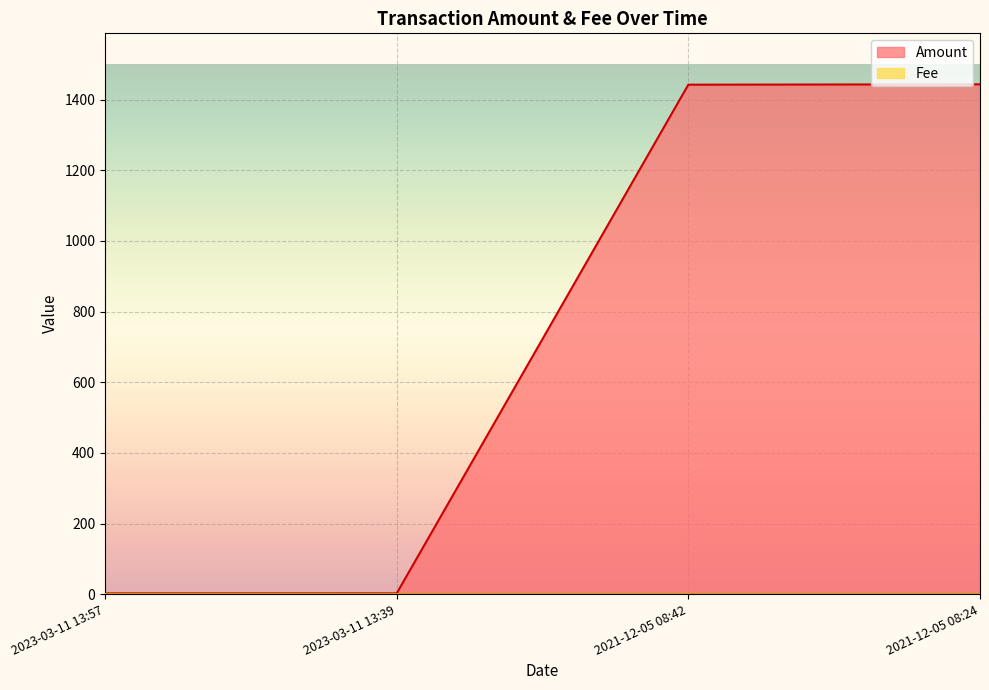

True or false: Amount has more than 0 interior local peaks.

False